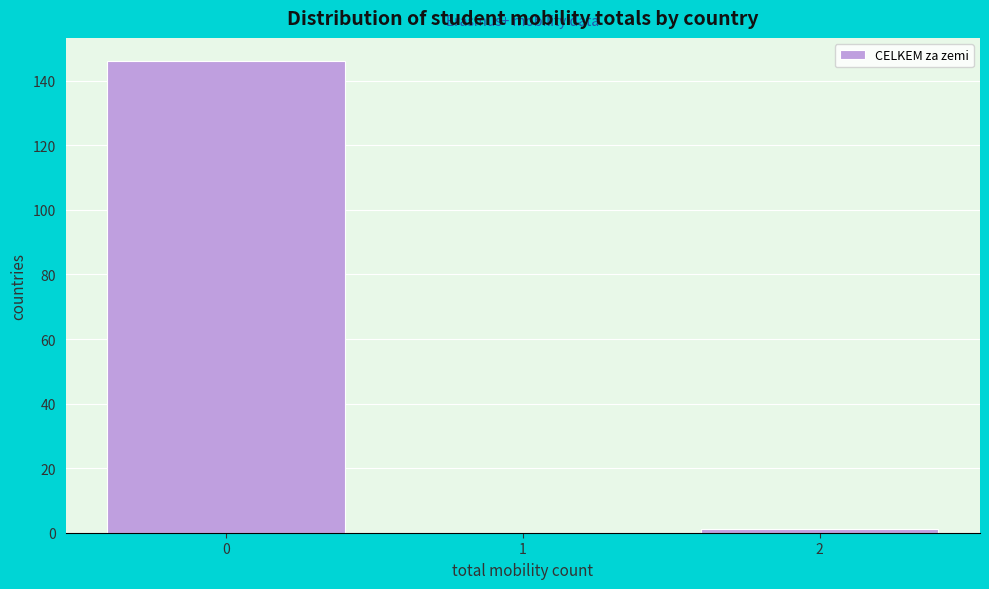

Reading left to right, list all the values displayed in this chart.

0=146	1=0	2=1